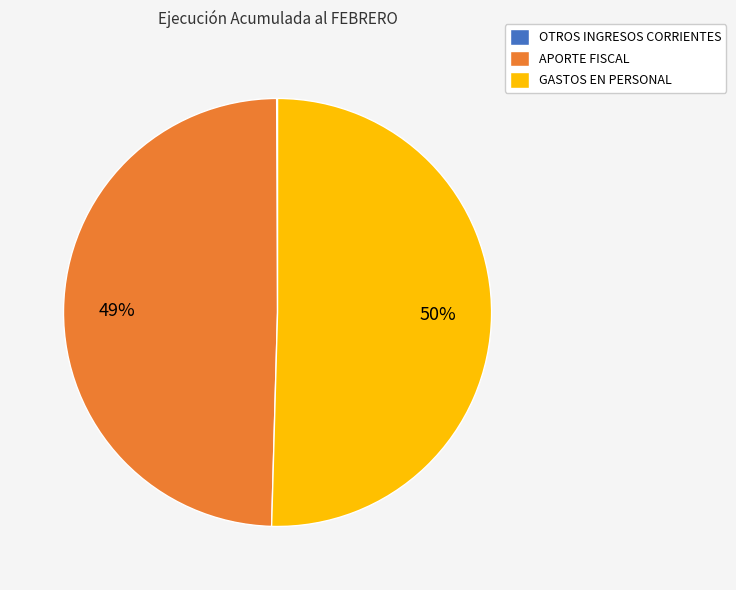

To the nearest percent, what portion does APORTE FISCAL represent?

49%